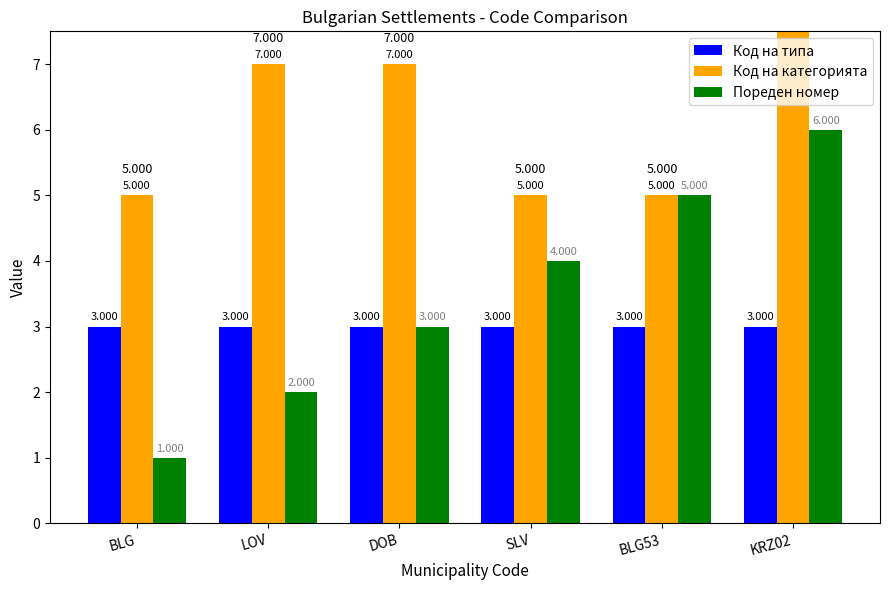

Reading left to right, what are all the values shown in this chart?

Код на типа: BLG=3	LOV=3	DOB=3	SLV=3	BLG53=3	KRZ02=3
Код на категорията: BLG=5	LOV=7	DOB=7	SLV=5	BLG53=5	KRZ02=8
Пореден номер: BLG=1	LOV=2	DOB=3	SLV=4	BLG53=5	KRZ02=6